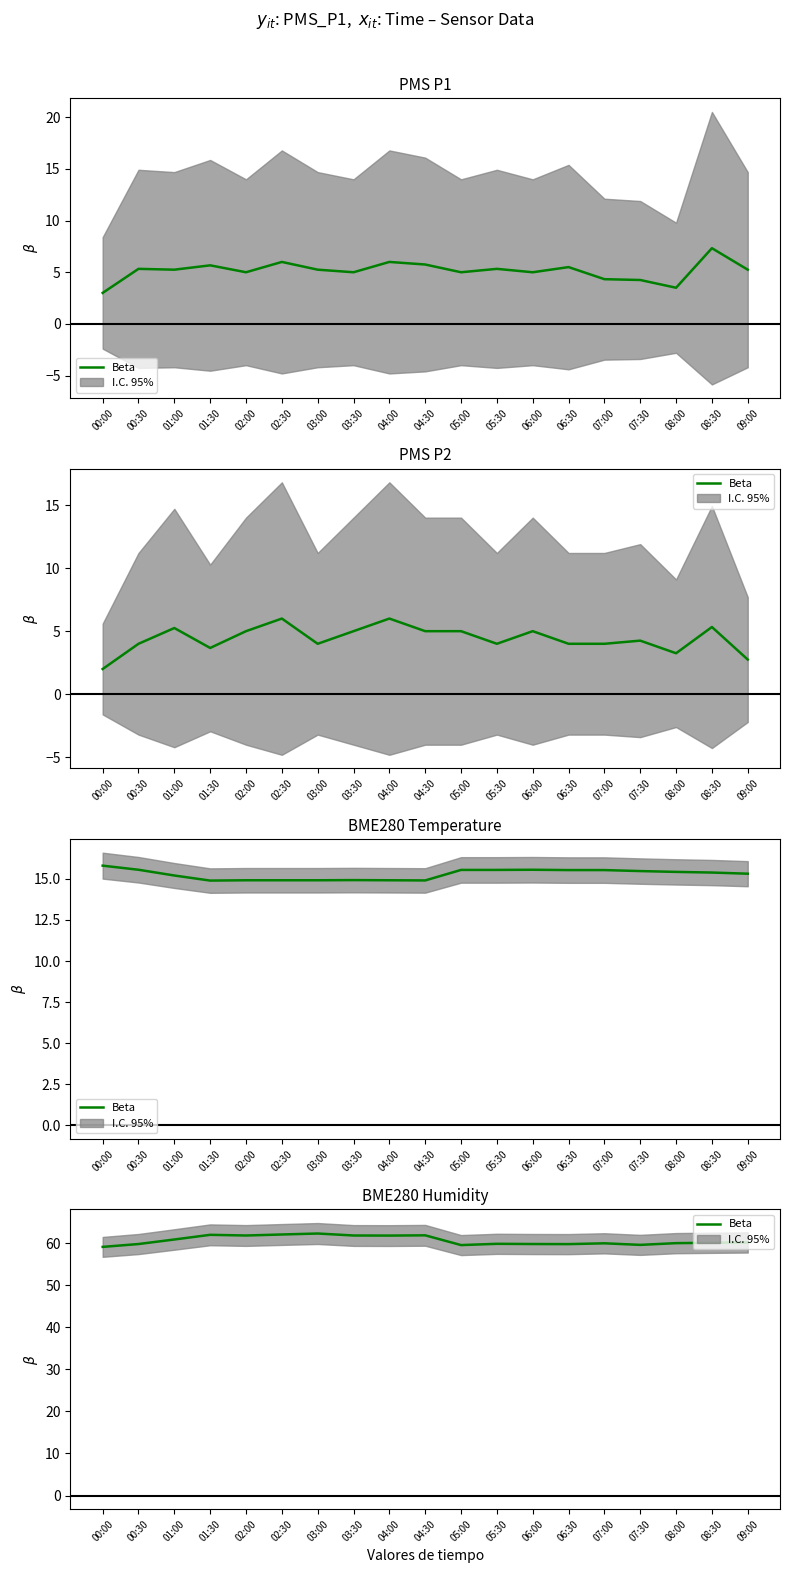

At which category does the chart reach its peak across all series?

03:00